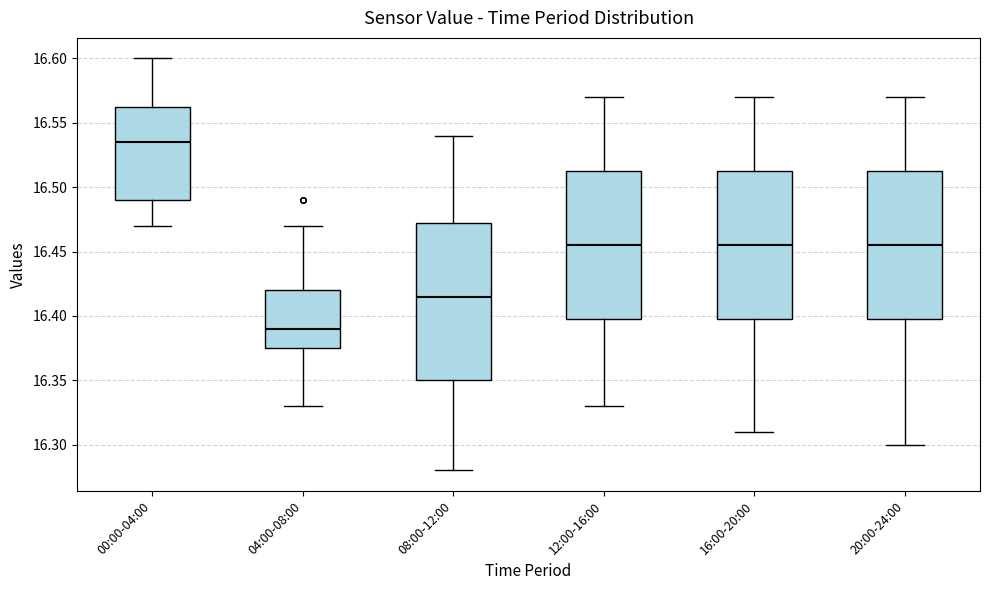

Which box has the highest median line?

00:00-04:00